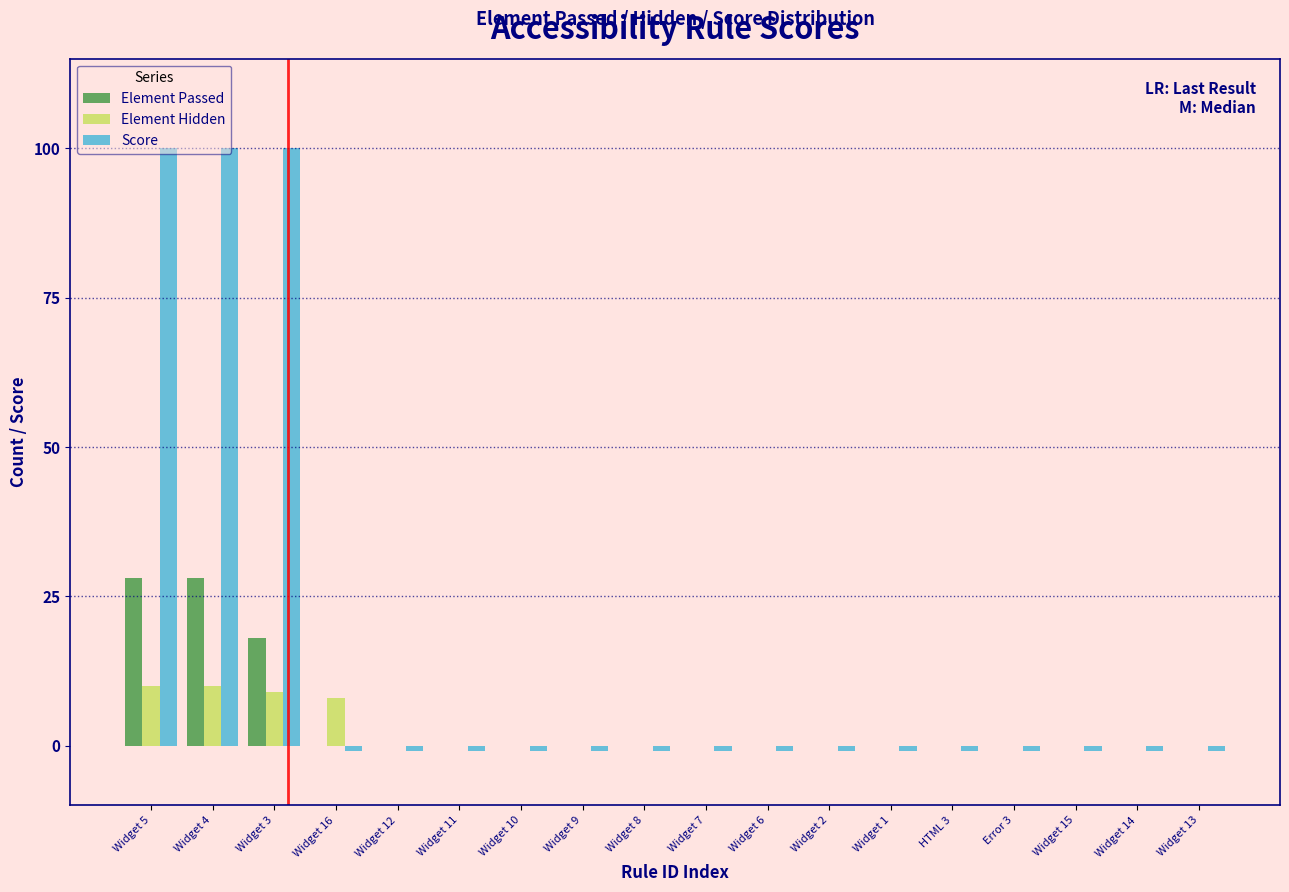

The value of Element Passed at Widget 10 is 11. True or false?

False